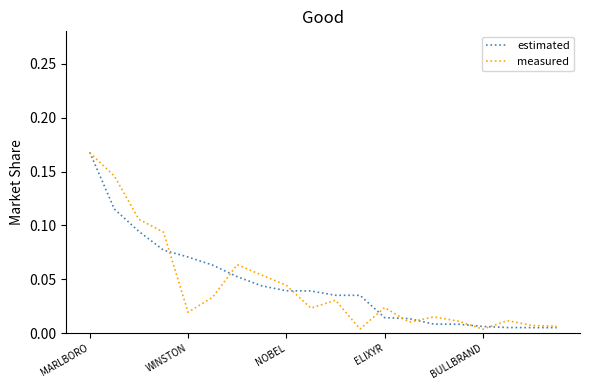

What is the label of the 6th point from the left?

5